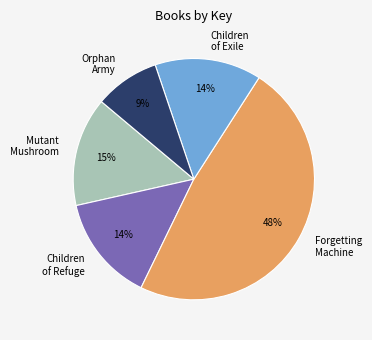

Does any single category account for the majority?

No